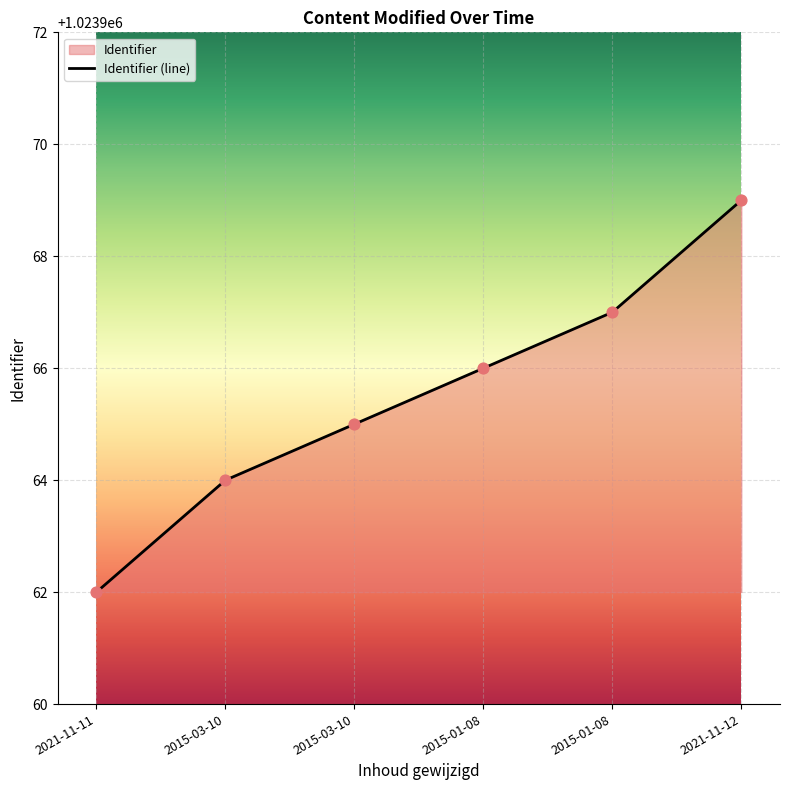

What is the ratio of the value at 2021-11-12 to the value at 2015-03-10?

1.0